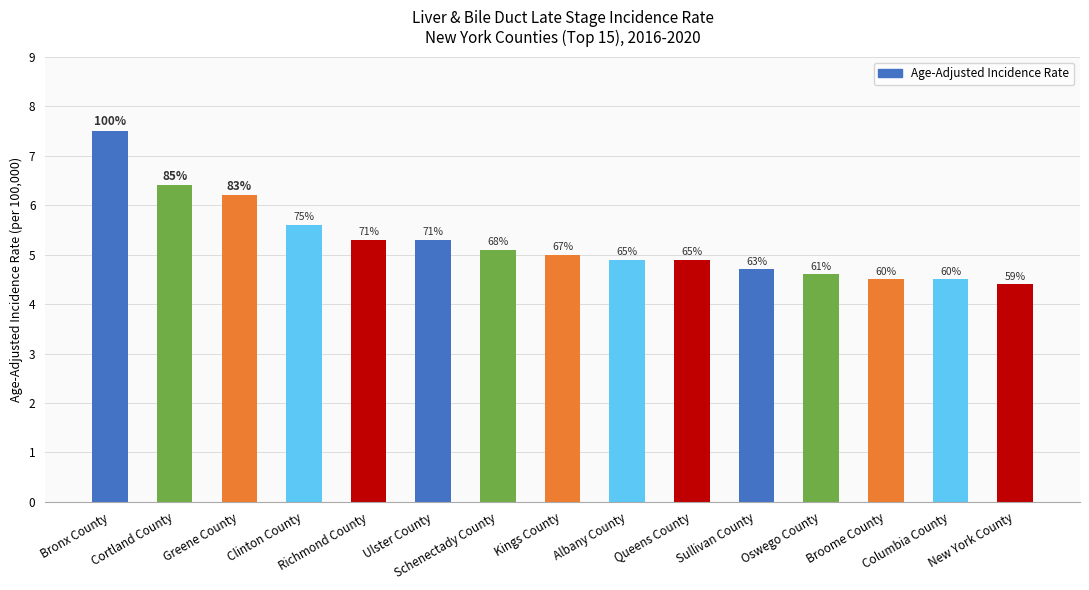

Rank the categories by value from lowest to highest.

New York County, Broome County, Columbia County, Oswego County, Sullivan County, Albany County, Queens County, Kings County, Schenectady County, Richmond County, Ulster County, Clinton County, Greene County, Cortland County, Bronx County